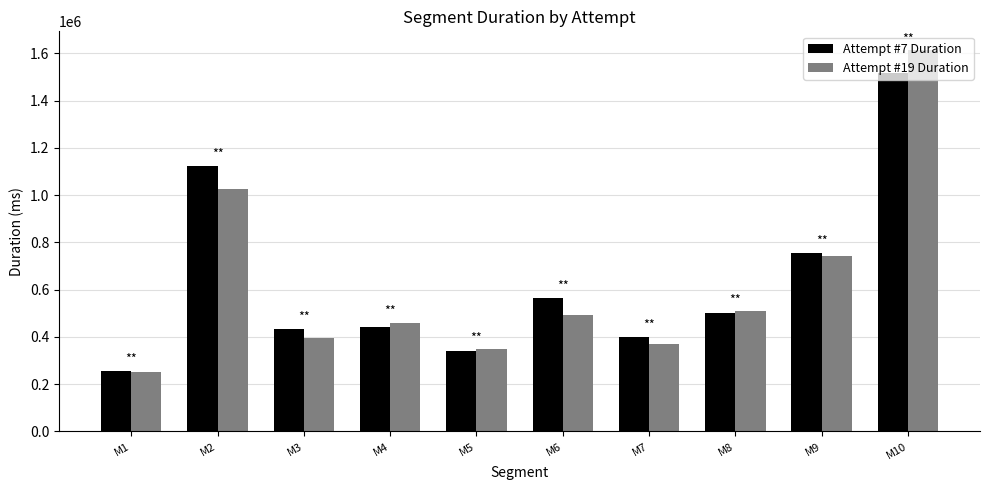

At M10, list the series in order from smallest to largest.

Attempt #7 Duration, Attempt #19 Duration